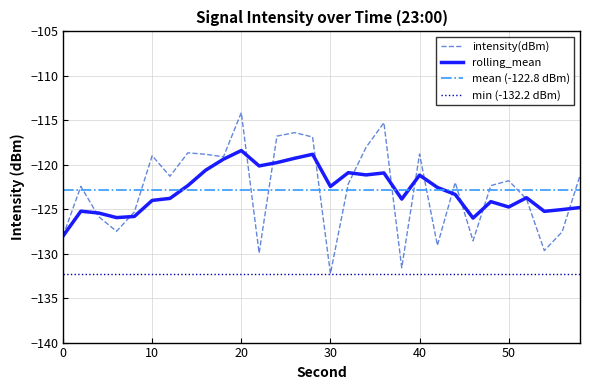

Rank the categories by value from lowest to highest.

30, 38, 22, 54, 42, 46, 0, 56, 6, 4, 8, 52, 2, 48, 32, 44, 50, 12, 58, 18, 10, 16, 40, 14, 34, 28, 24, 26, 36, 20